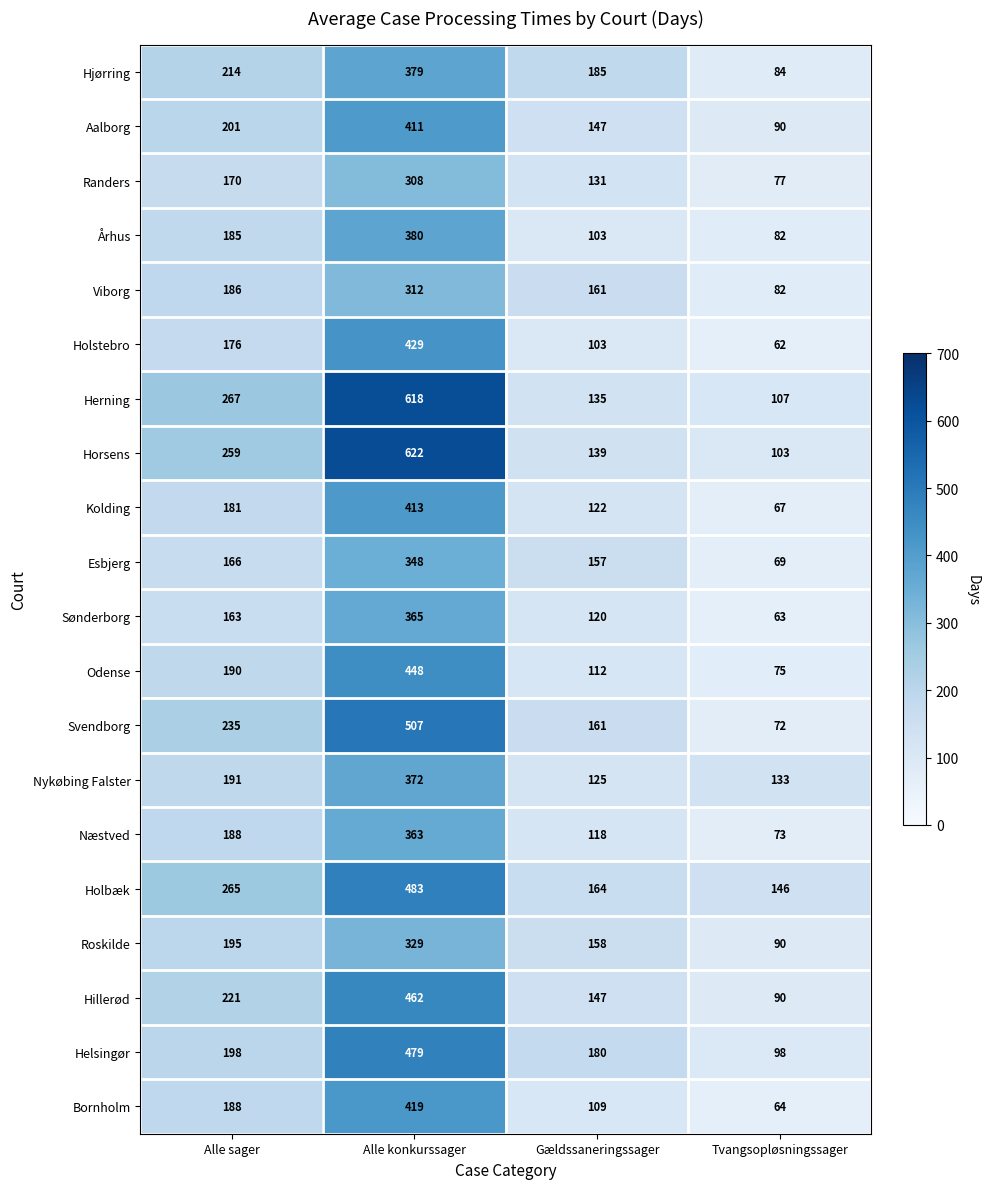

Where is Holstebro nearest to the value 245?

Alle sager